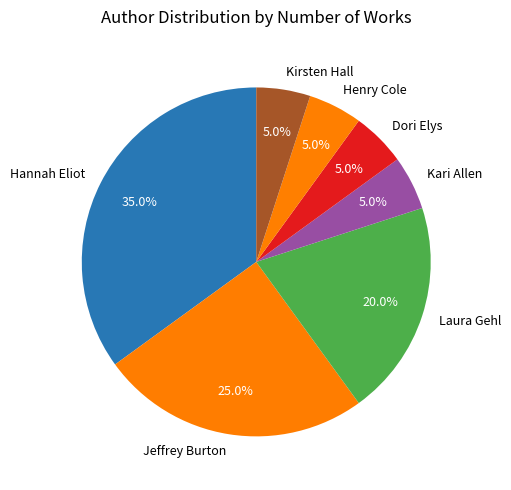

How many segments does this pie chart have?

7